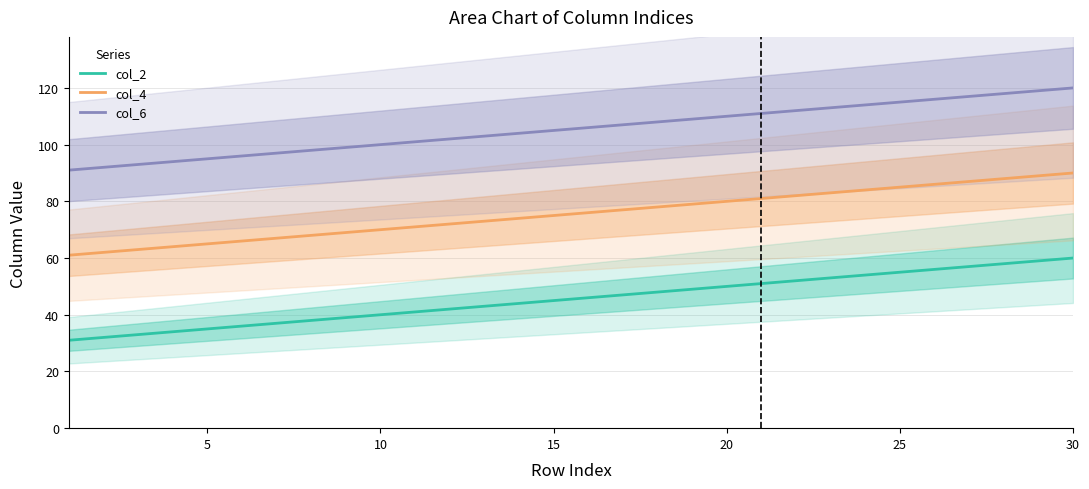

Is it true that col_6 equals 156 at 15?

False